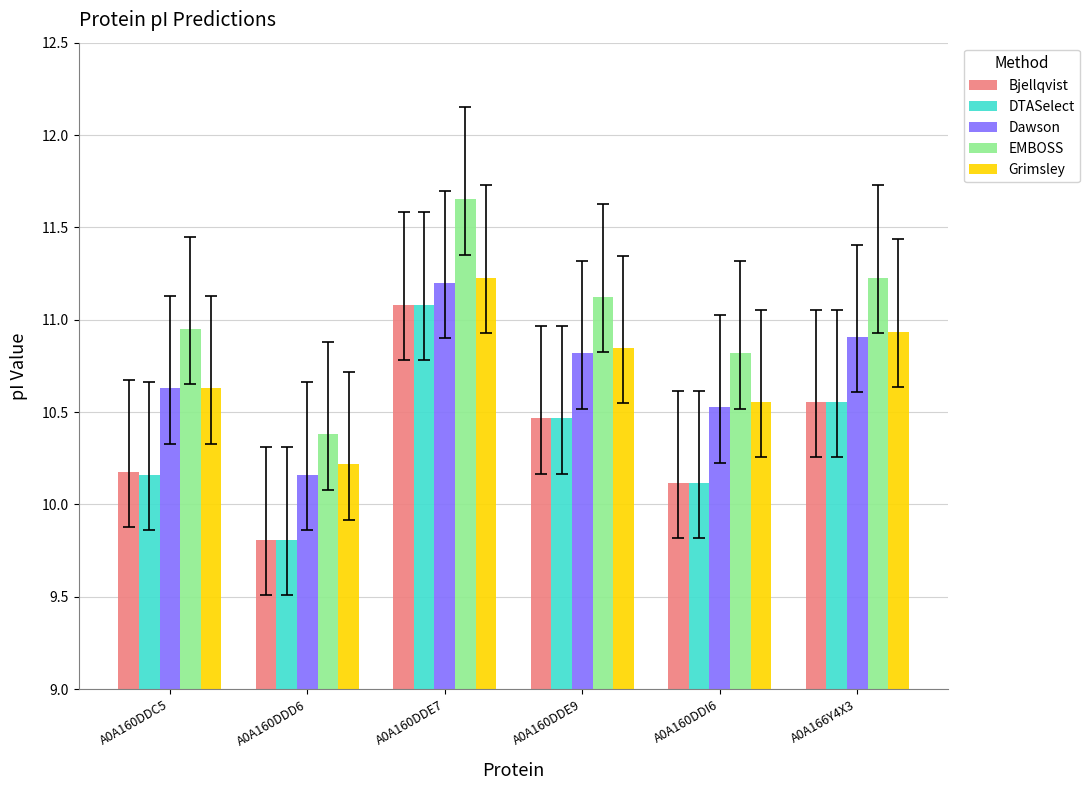

The Dawson series shows 11.2 at A0A160DDE7. True or false?

True